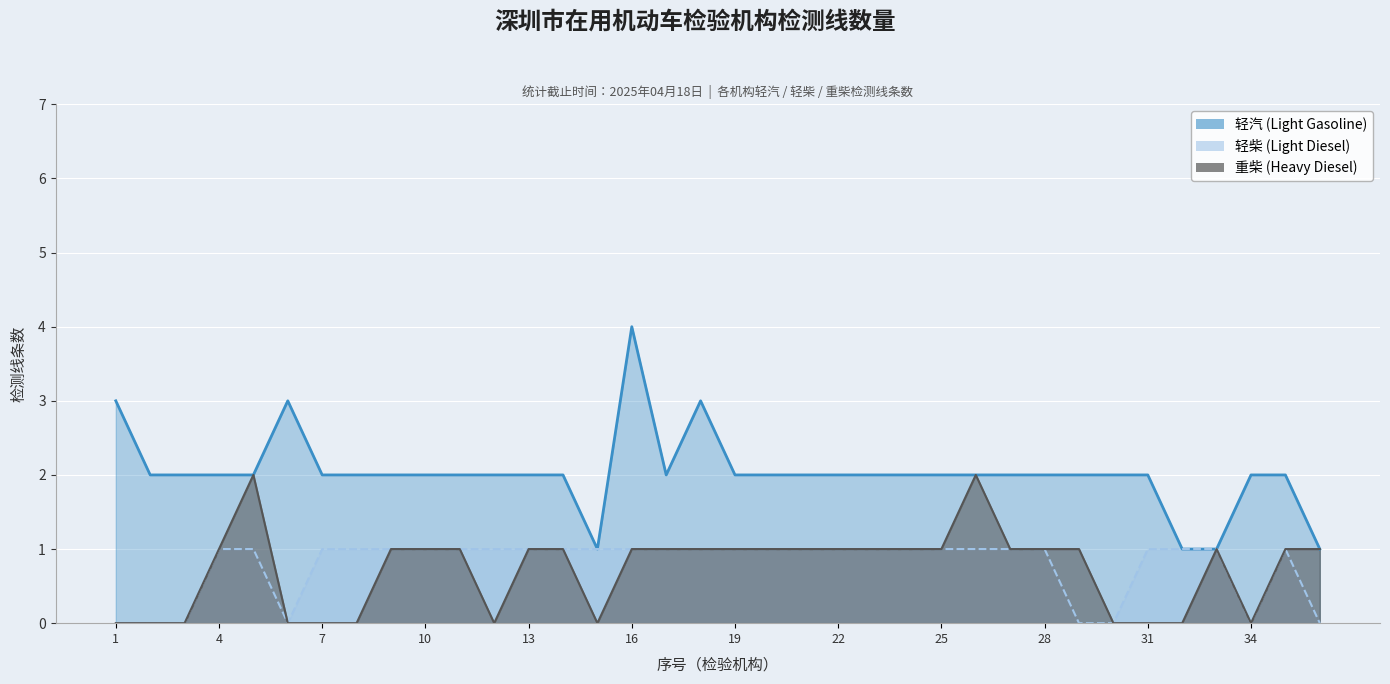

Where is the first local minimum for 轻柴 (Light Diesel)?

6